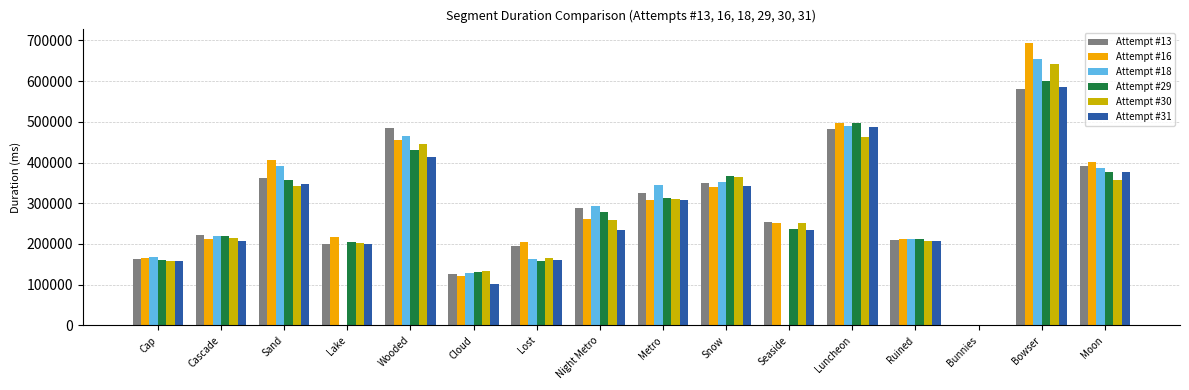

Is the value of Attempt #31 at Luncheon greater than the value of Attempt #16 at Seaside?

Yes